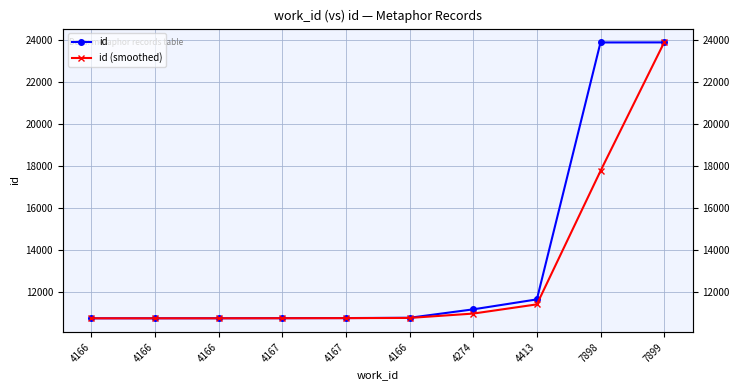

At which label does id (smoothed) reach its peak?

7899